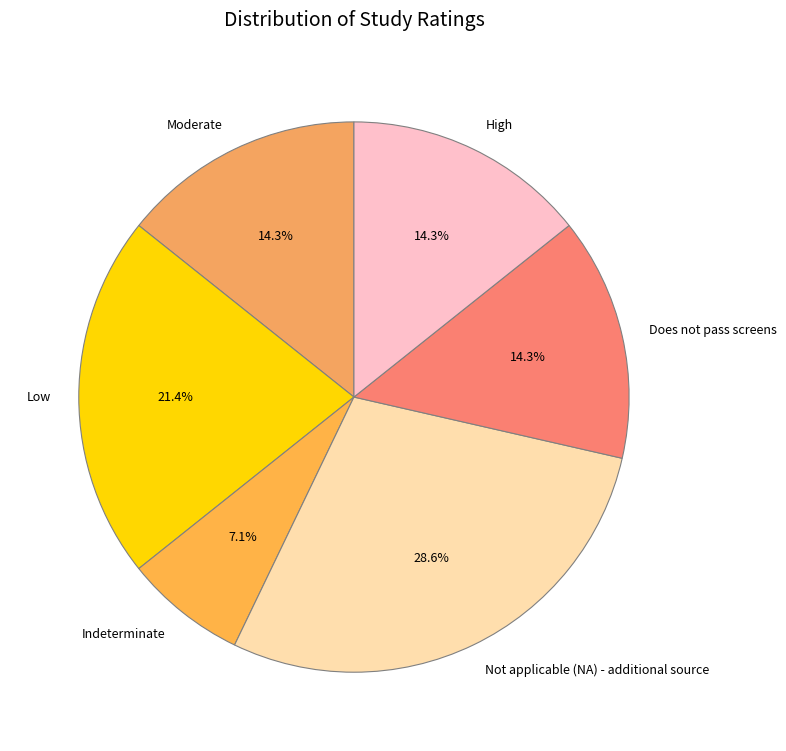

Approximately how many times larger is the value at Not applicable (NA) - additional source compared to Moderate?

2.0